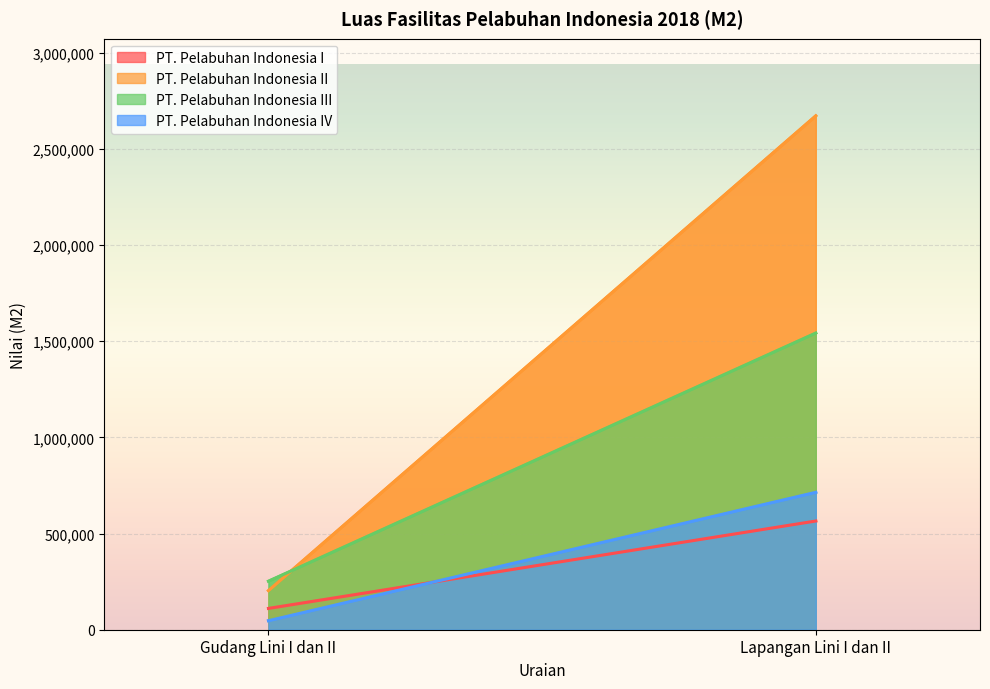

Which category has the highest value in the PT. Pelabuhan Indonesia III series?

Lapangan Lini I dan II